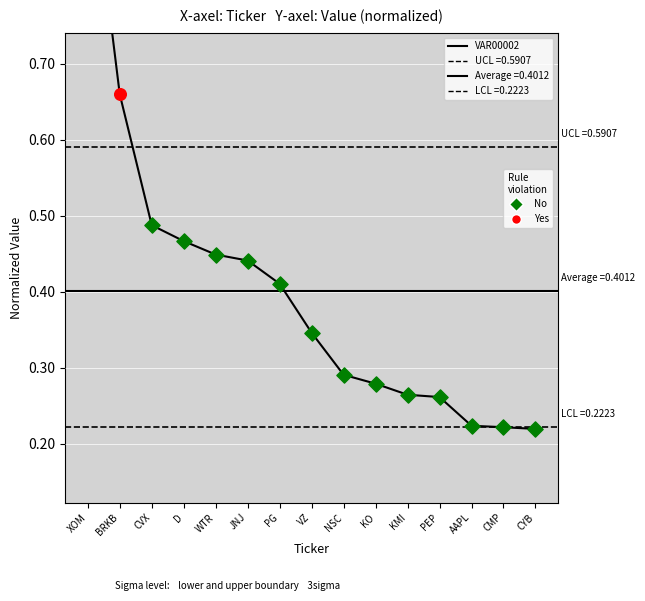

Which has a higher value, PEP or AAPL?

PEP